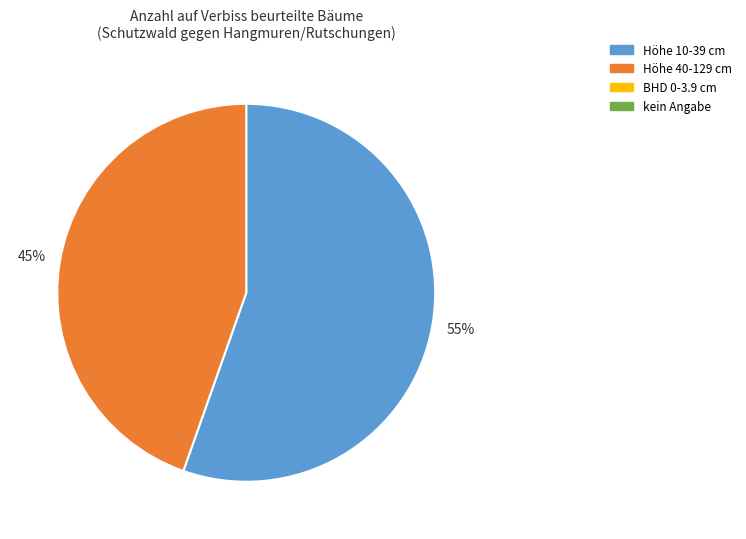

Which slice represents more than half of the pie?

Höhe 10-39 cm